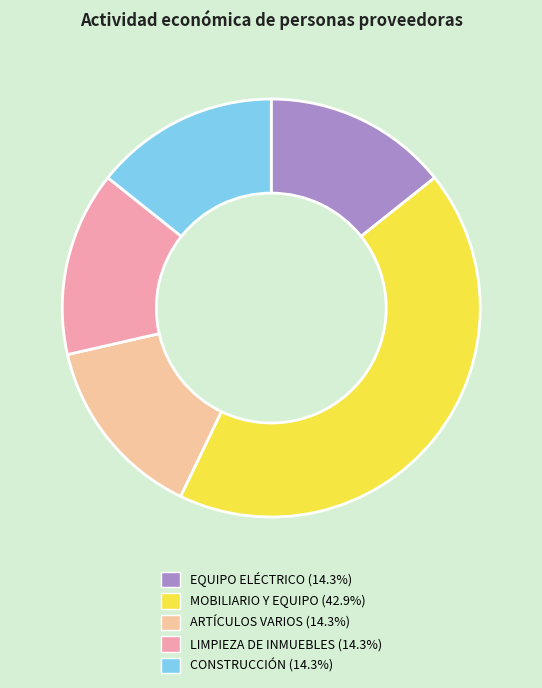

Does any single category account for the majority?

No